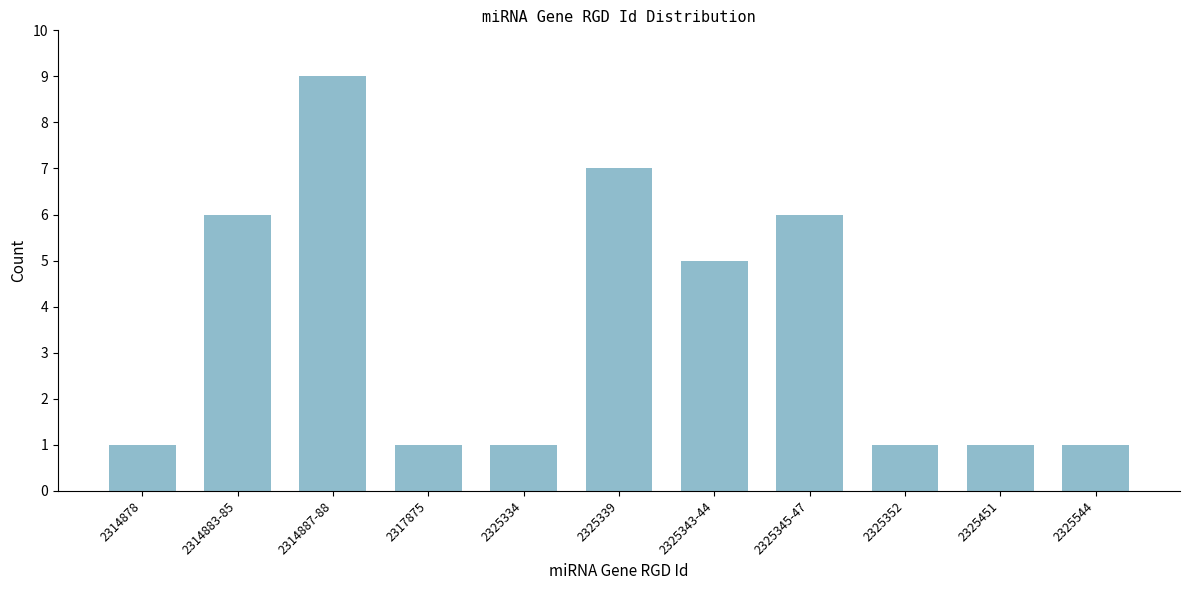

Reading left to right, extract all data points from this chart.

2314878=1	2314883-85=6	2314887-88=9	2317875=1	2325334=1	2325339=7	2325343-44=5	2325345-47=6	2325352=1	2325451=1	2325544=1